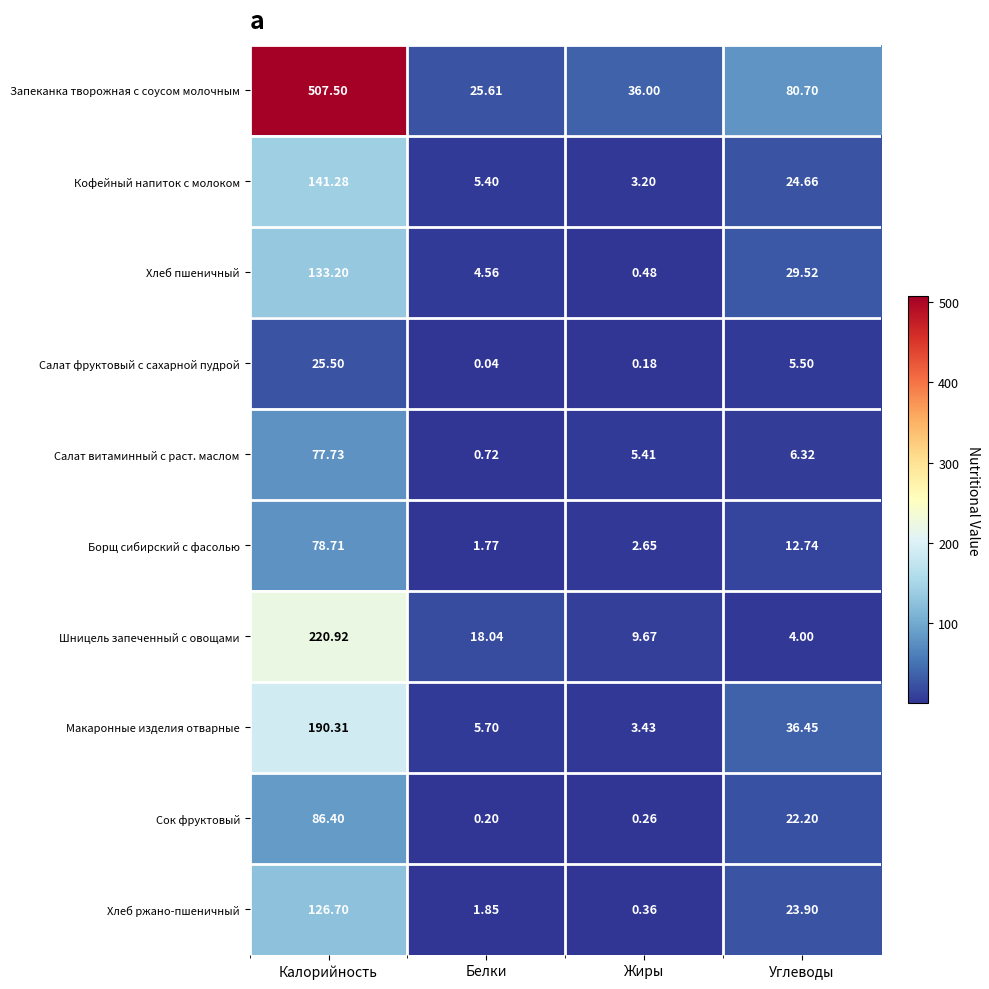

At which category is the sum across all series the highest?

Калорийность